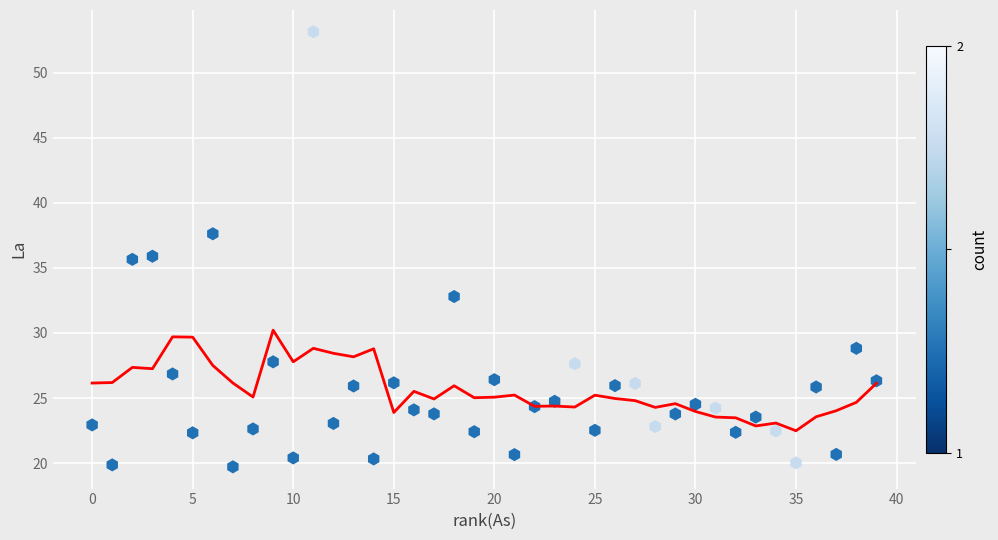

What is the range of Y values (max minus min)?

33.4